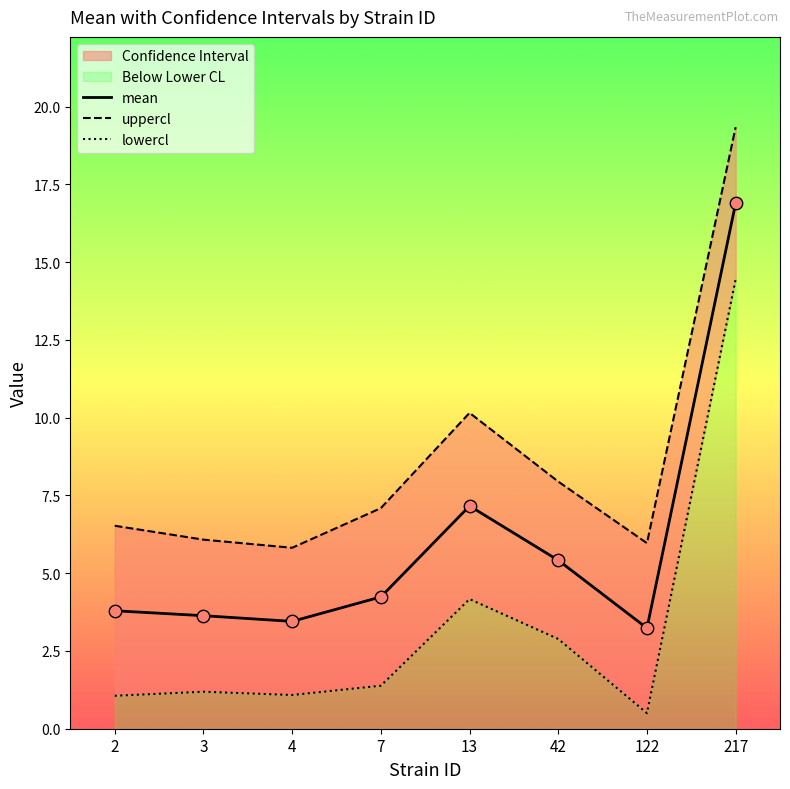

What is the total value across all series at 13?

21.5